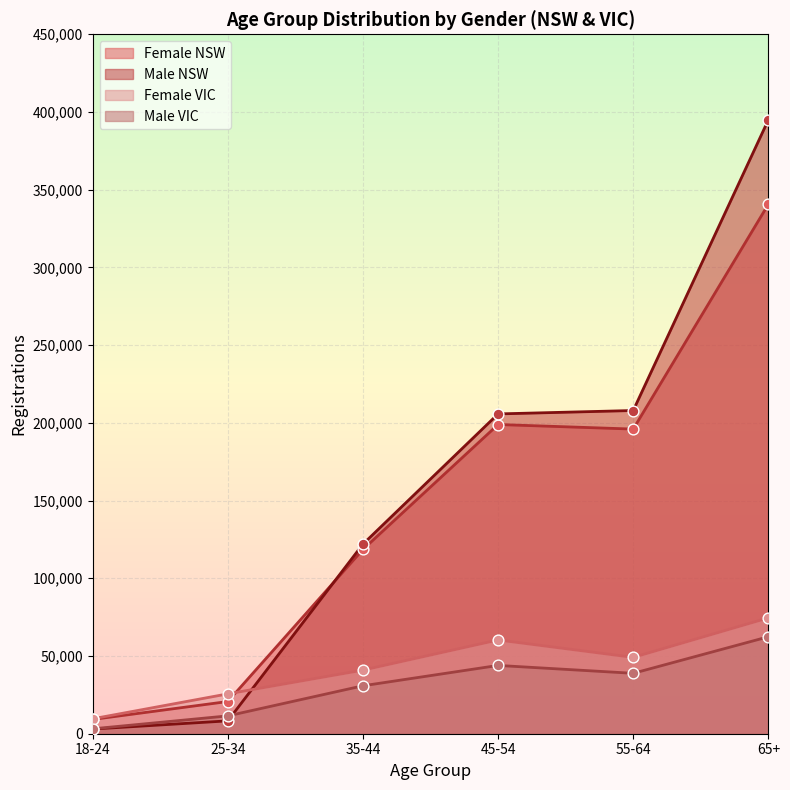

What is the total value across all series at 35-44?

312299